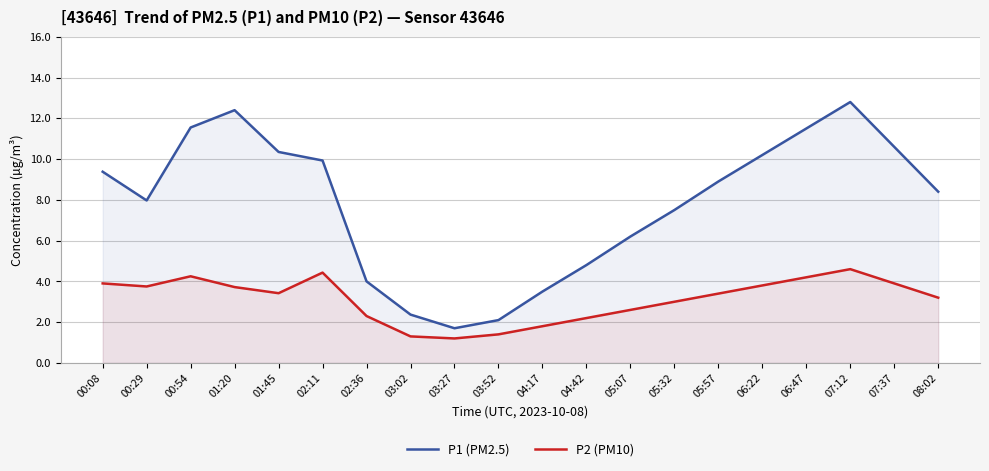

True or false: P1 (PM2.5) has more than 2 points higher than both neighbors.

False